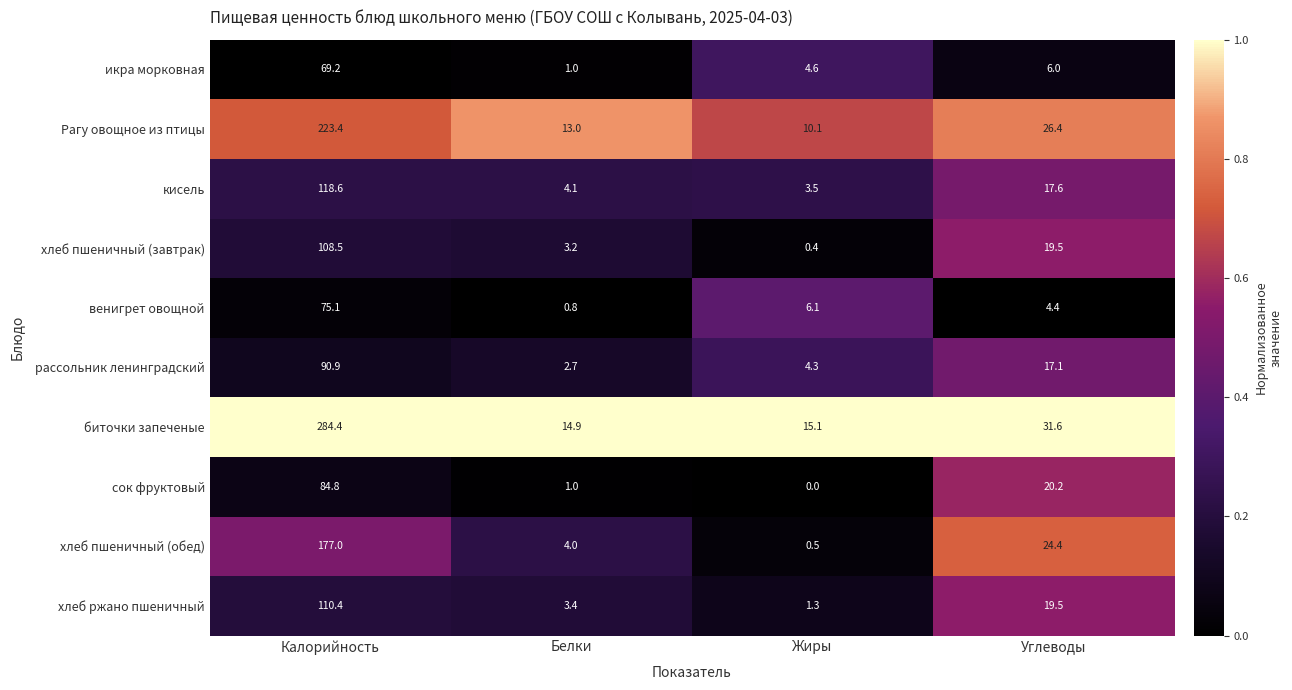

At which label does сок фруктовый reach its minimum?

Жиры